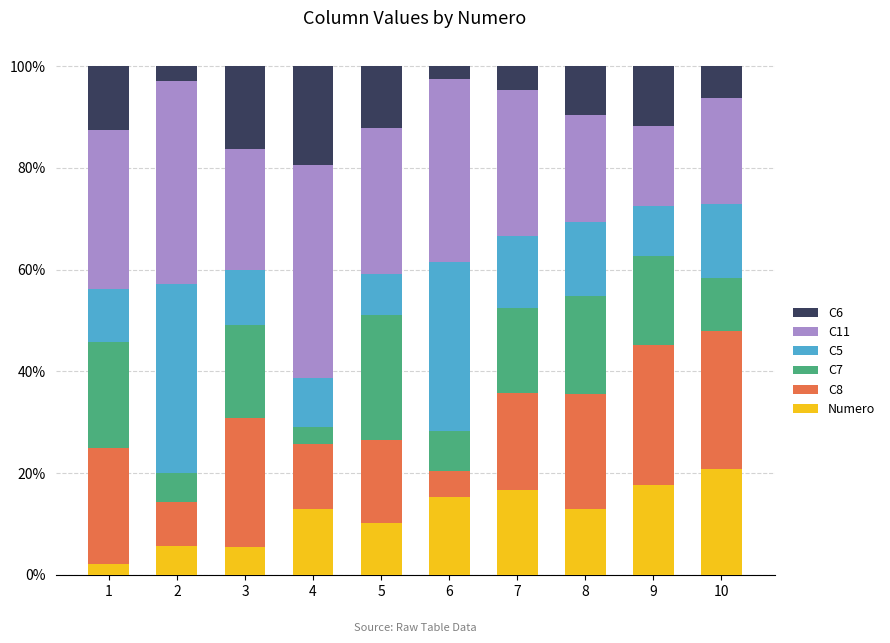

How many data points in Numero are above 12?

6